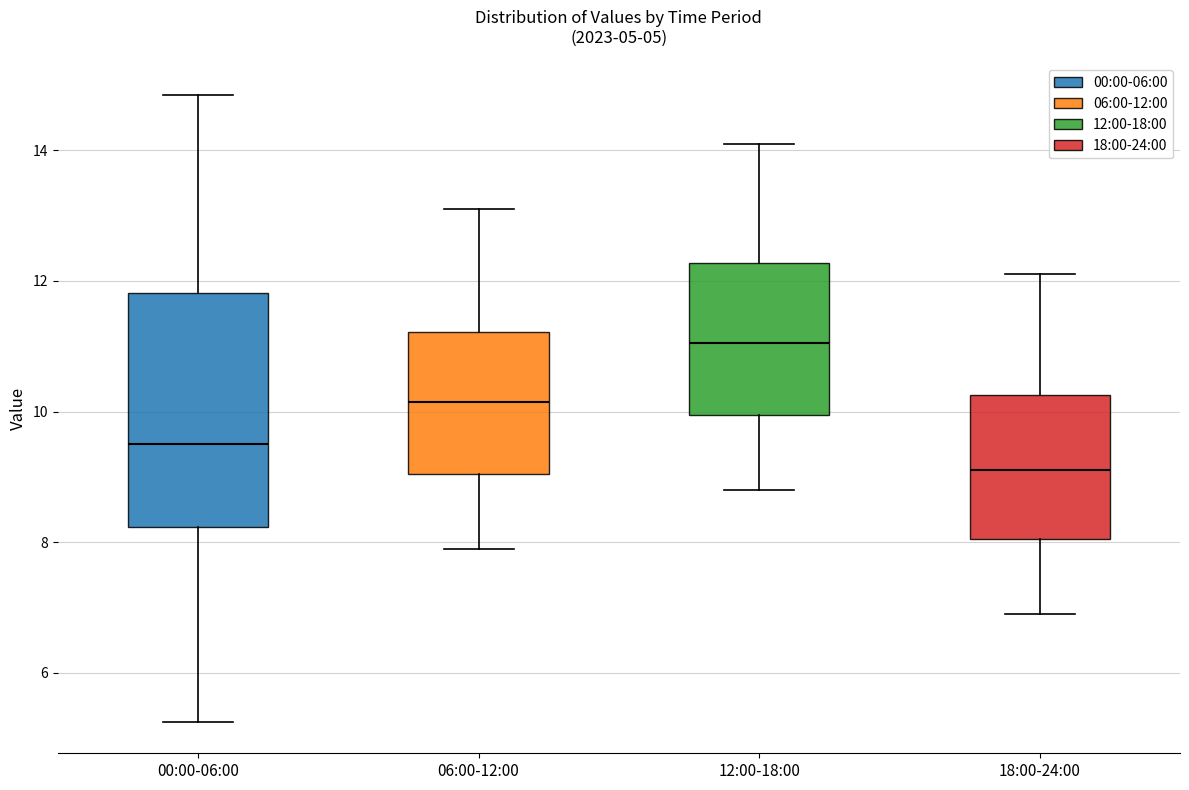

Comparing the boxes themselves (not the whiskers), which one is the tallest?

00:00-06:00